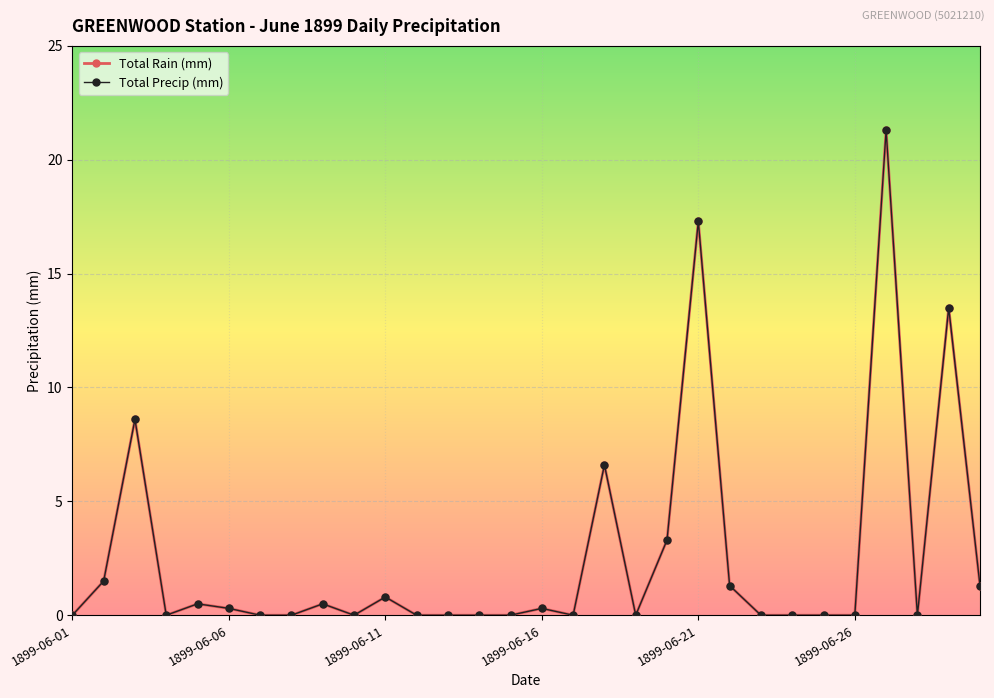

Is this an area chart (filled region under the line)?

No